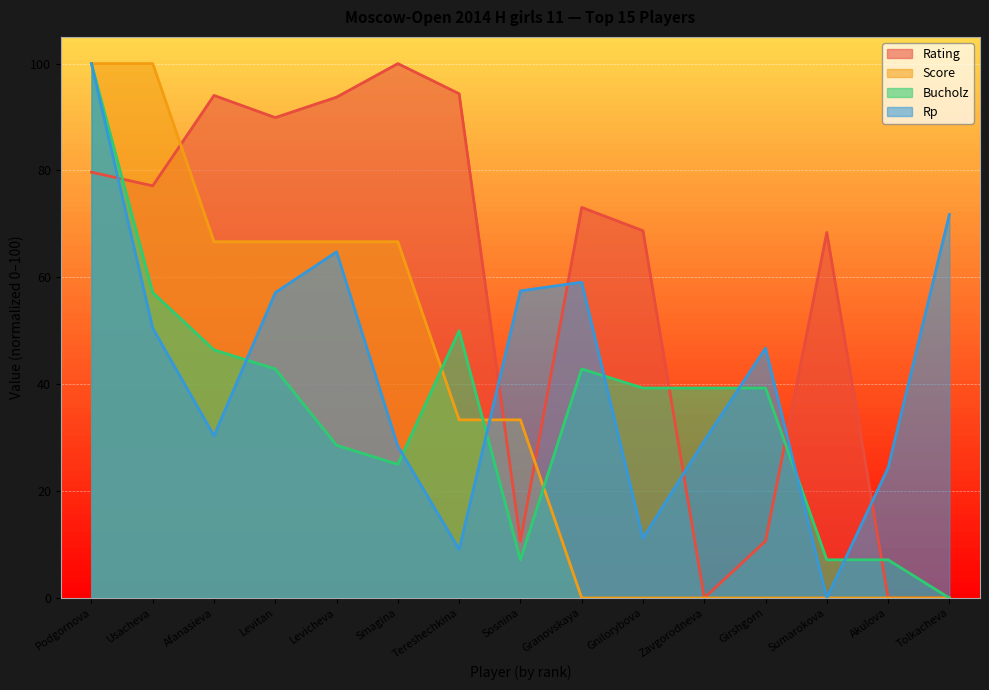

Which series has the largest total across all categories?

Rating